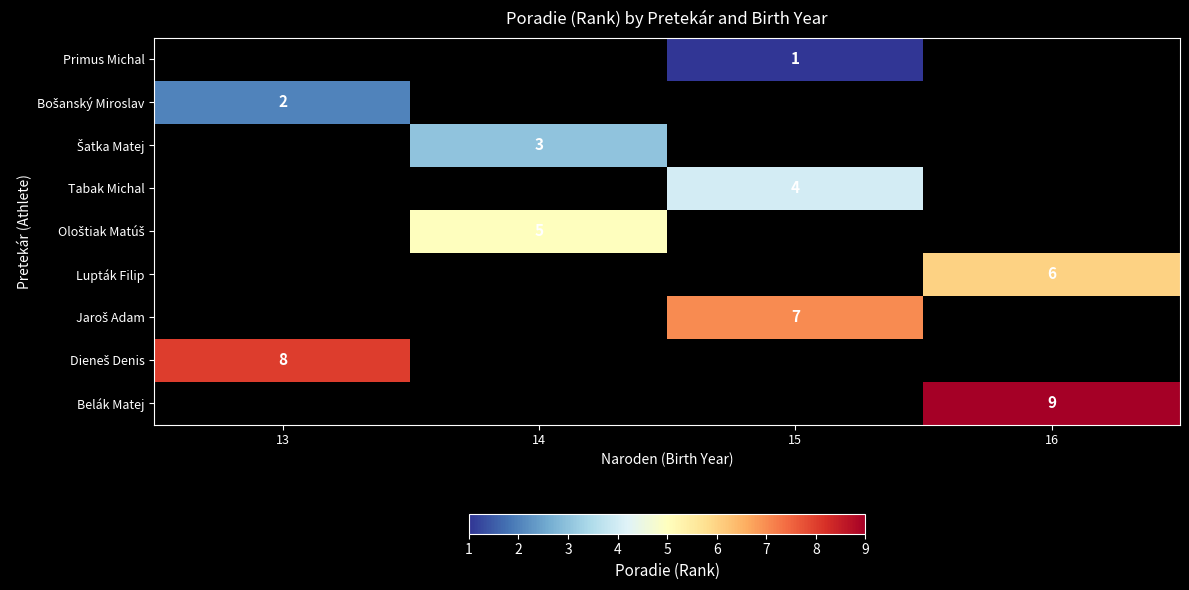

At which category does the chart reach its peak across all series?

16